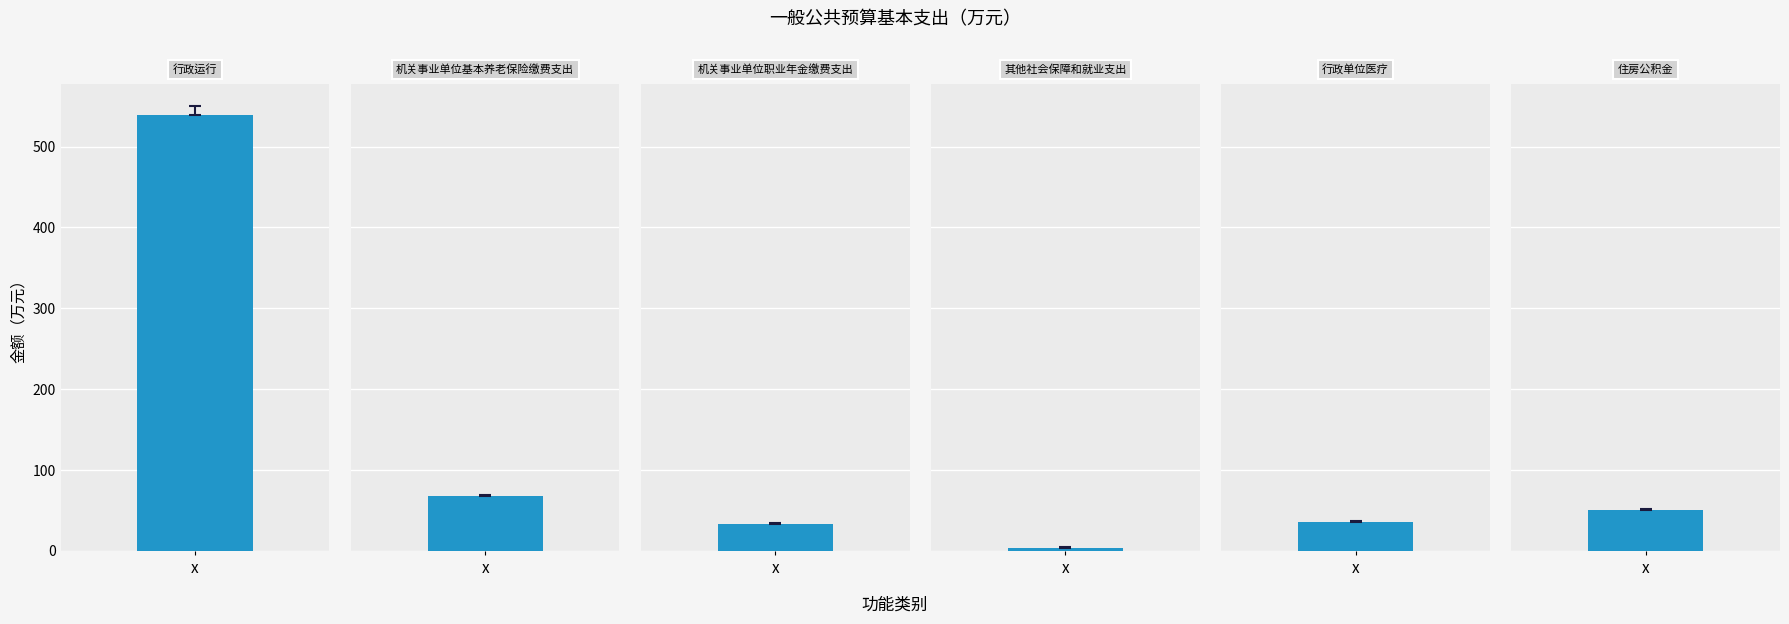

Which label corresponds to the largest value in the chart?

行政运行